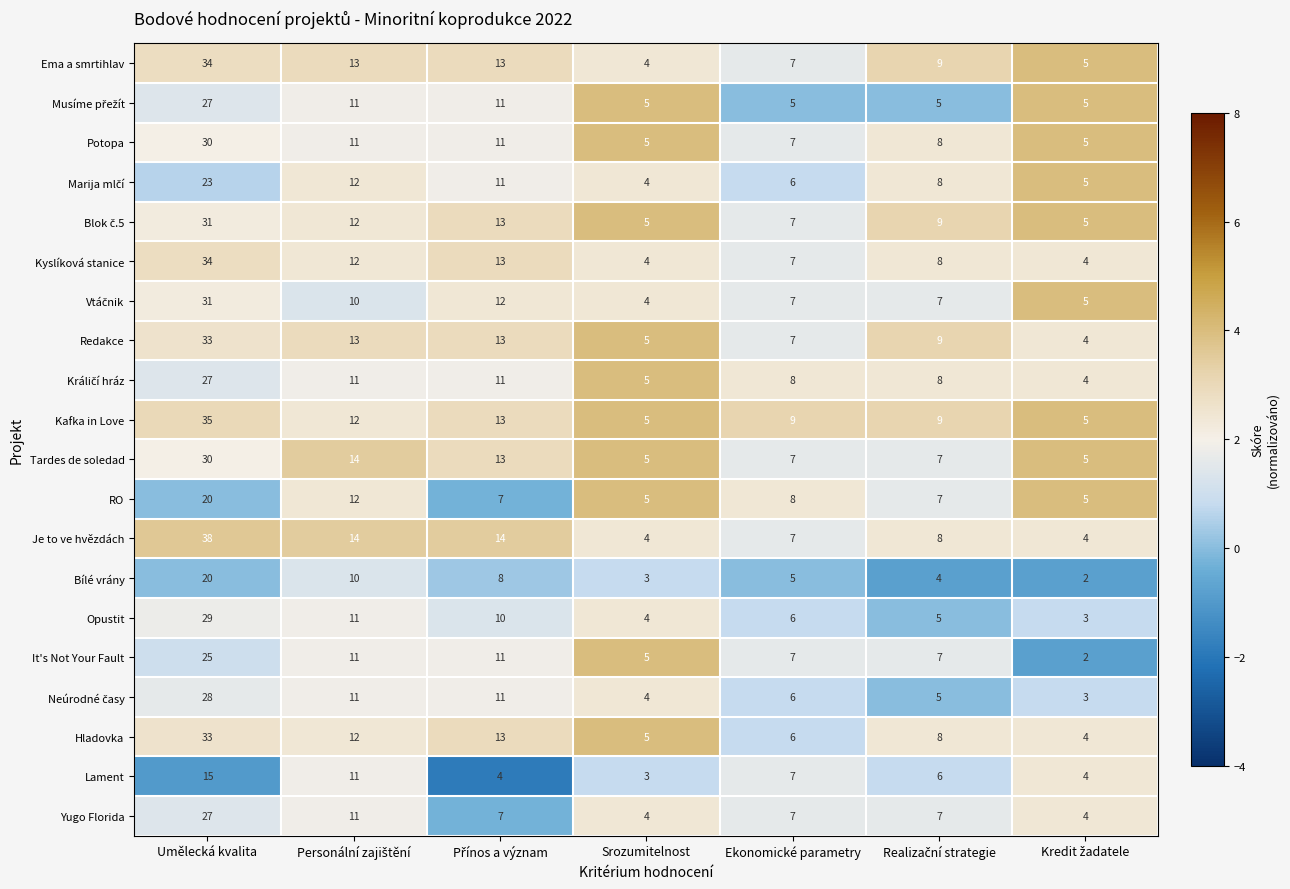

The Redakce series shows 5 at Srozumitelnost. True or false?

True